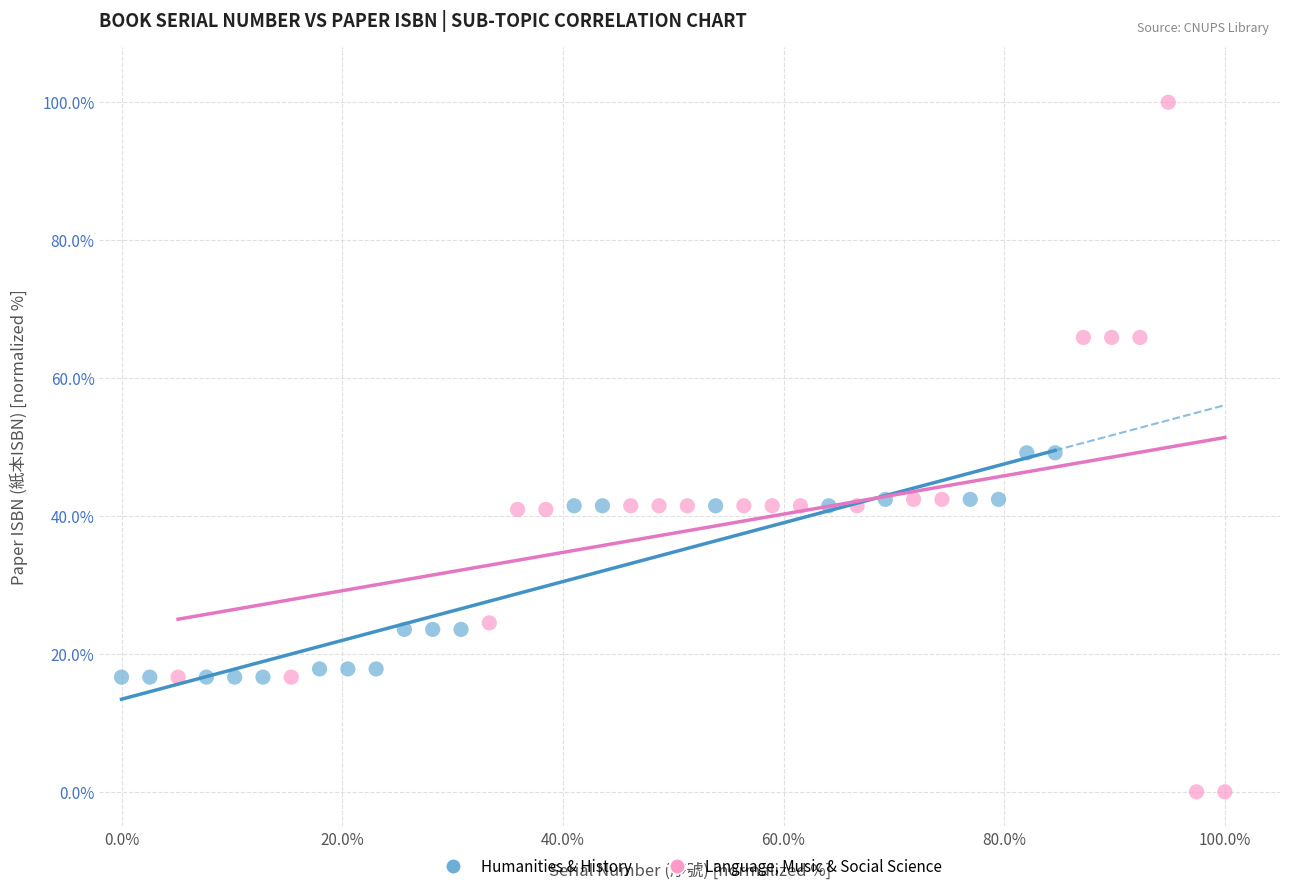

Which series has the widest spread of Y values?

Language, Music & Social Science